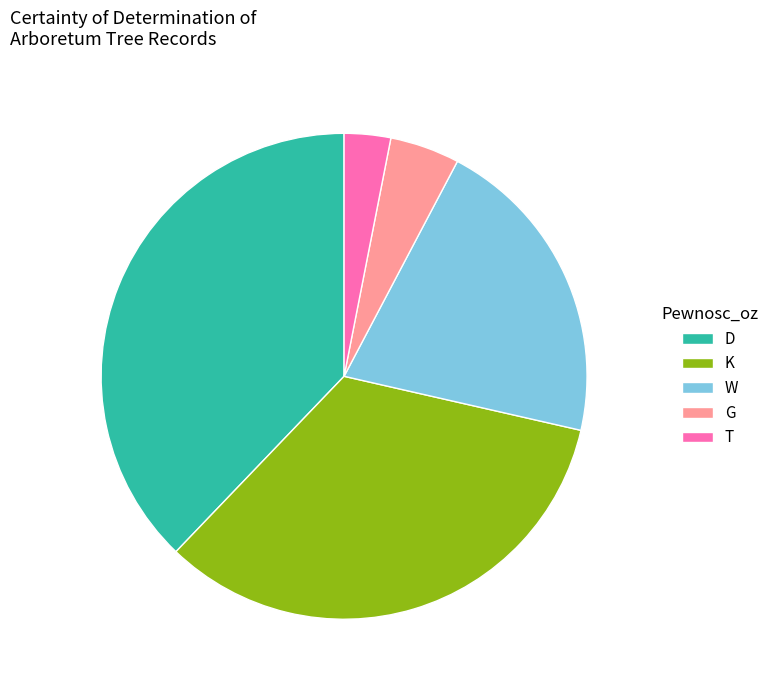

Combined, do W and G account for over 50%?

No